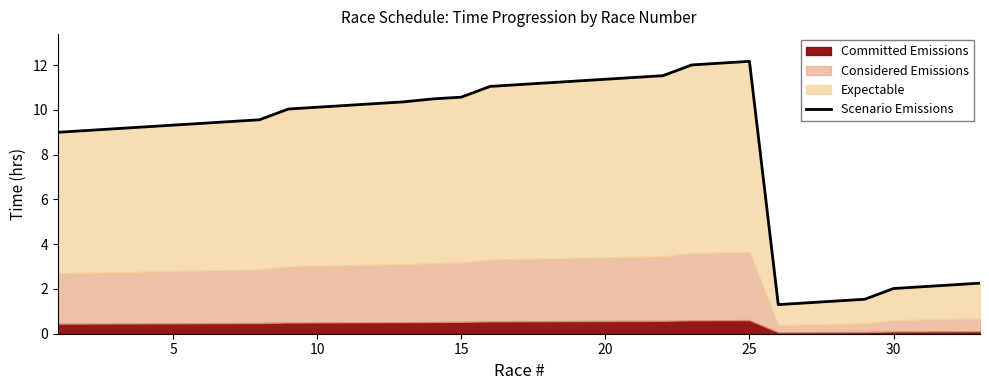

What is the maximum value shown in the chart?

12.2